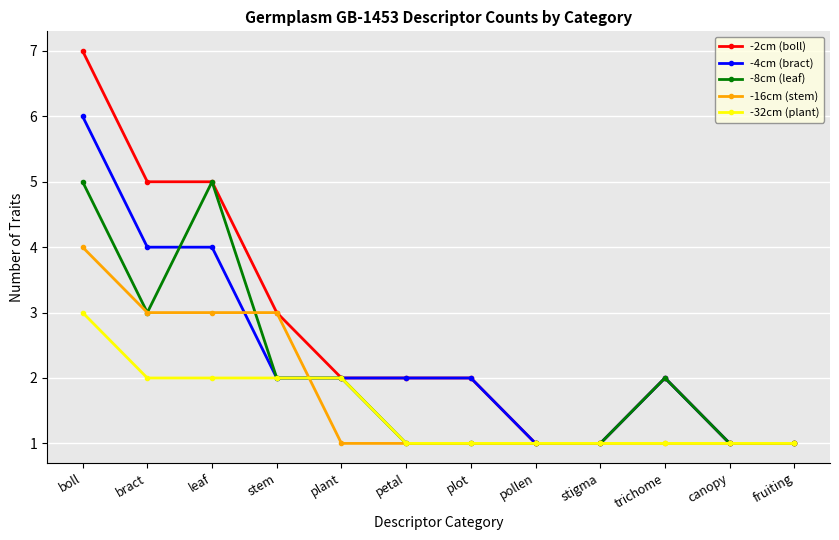

What is the difference between the highest and lowest values at bract?

3